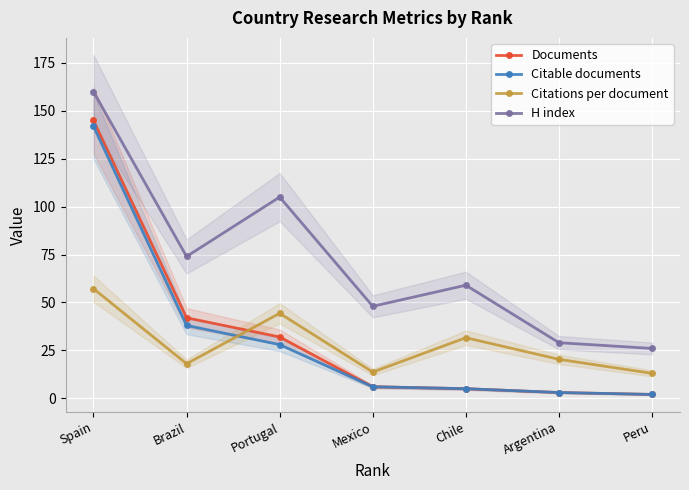

List the series in order of their peak value, highest first.

H index, Documents, Citable documents, Citations per document